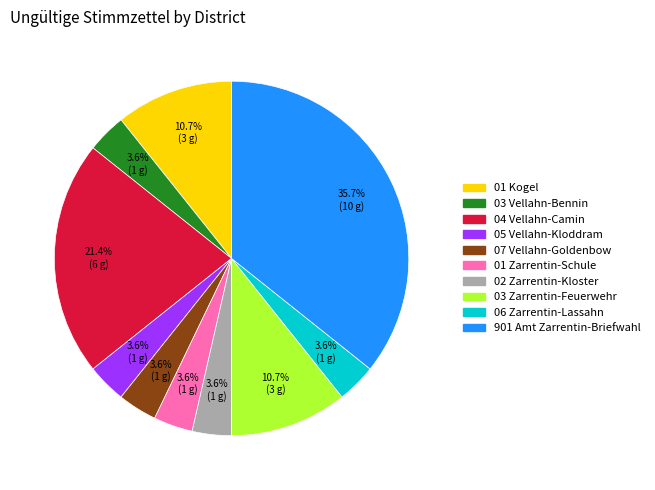

Does any single category account for the majority?

No